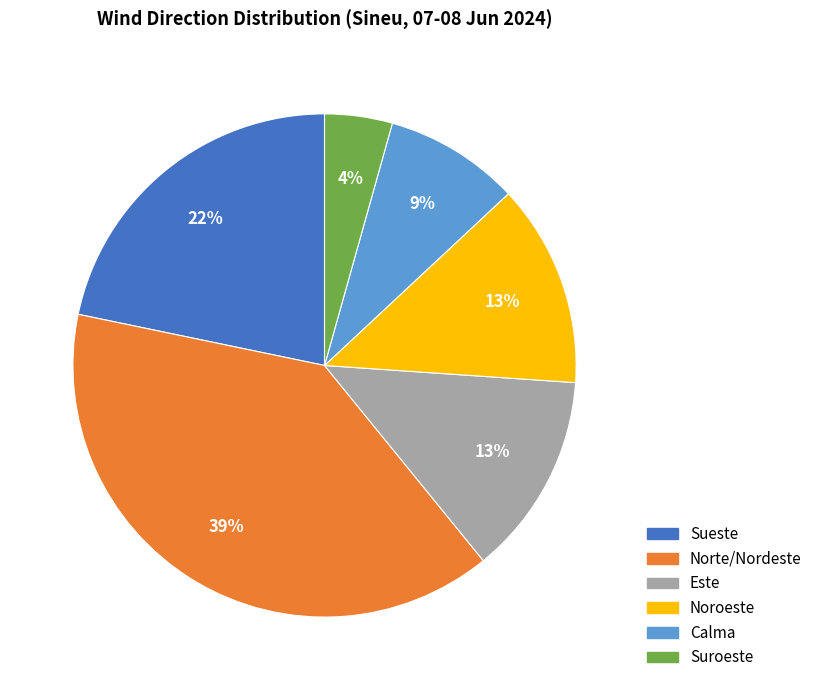

To the nearest percent, what is the average slice percentage?

17%